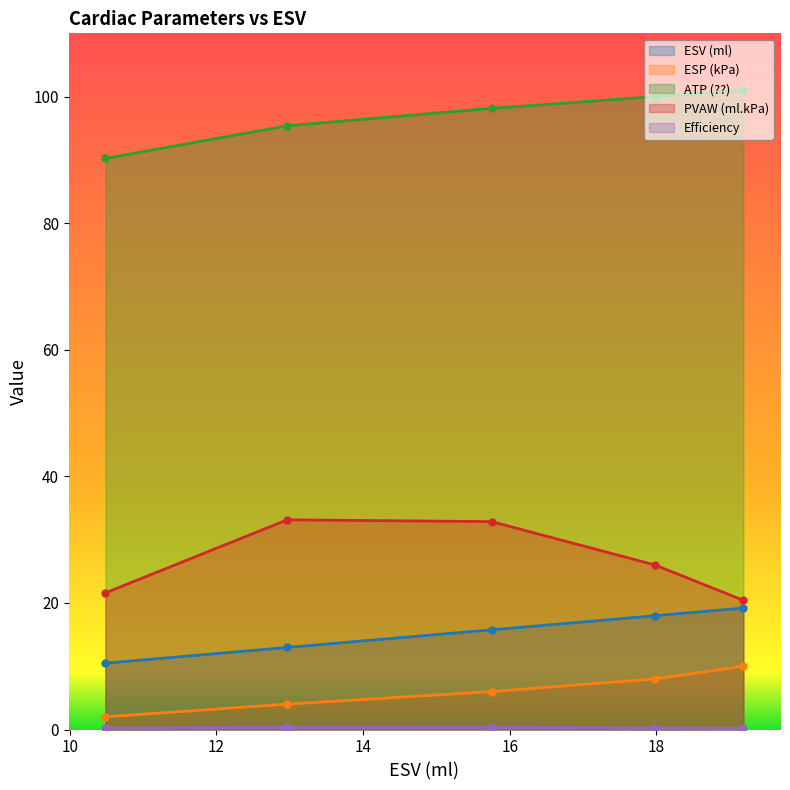

How many series are shown in this chart?

5